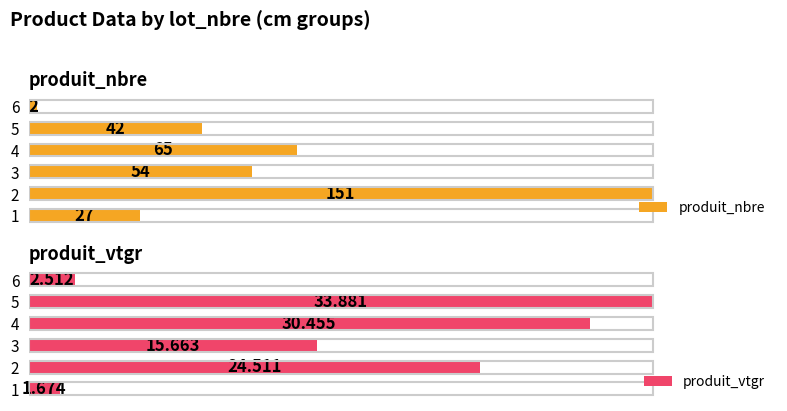

Rank the series at 5 from highest to lowest value.

produit_vtgr, produit_nbre